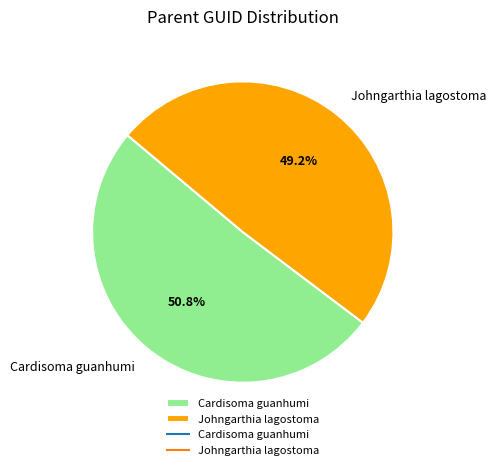

What is the largest slice in the pie chart?

Cardisoma guanhumi